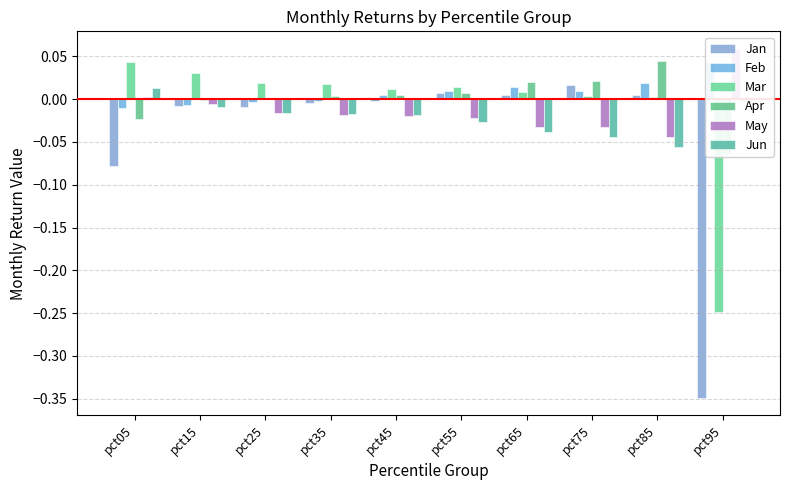

Which has a higher value, pct35 or pct45?

pct45